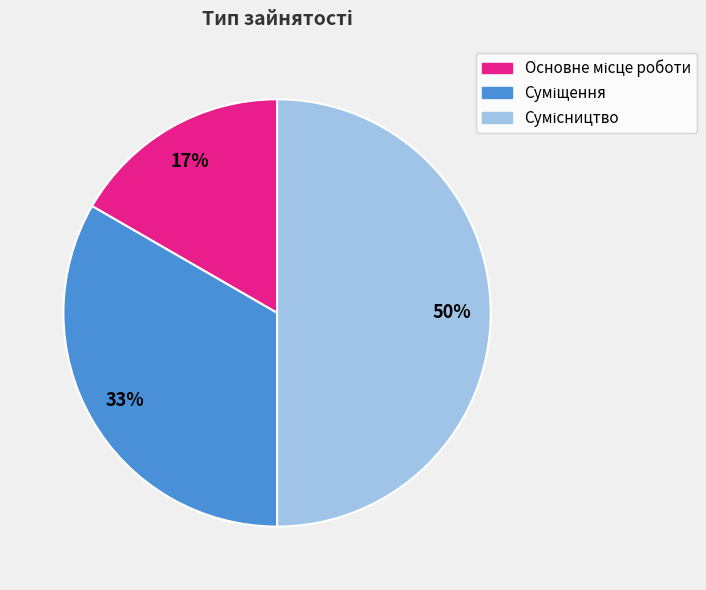

To the nearest percent, what is the difference between the largest and smallest slice percentages?

33%